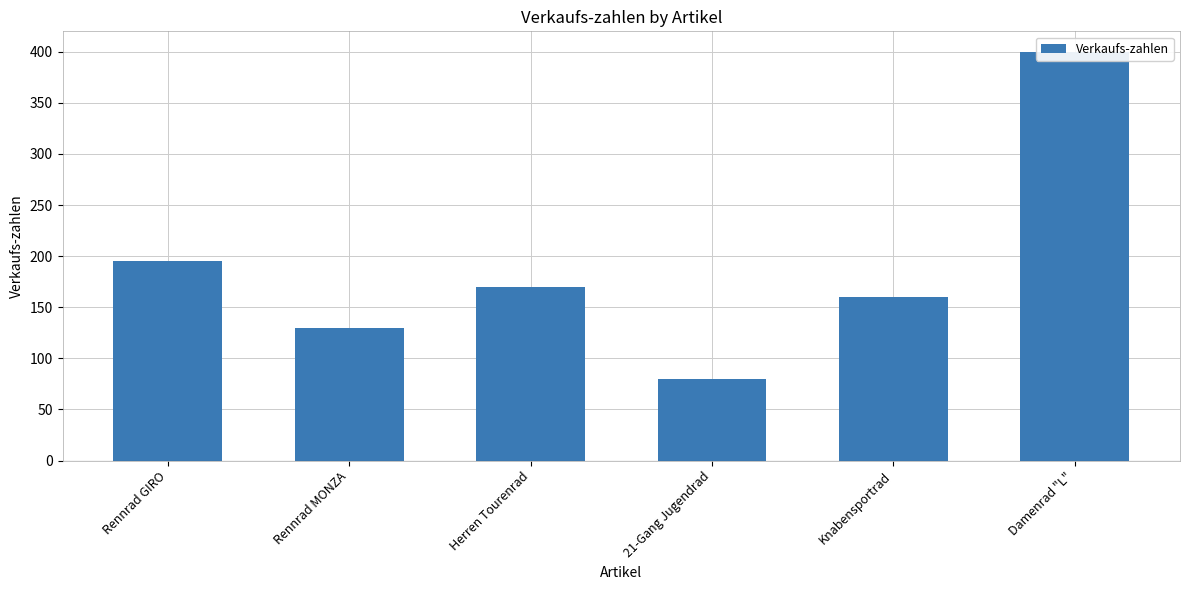

What is the sum of all values?

1135